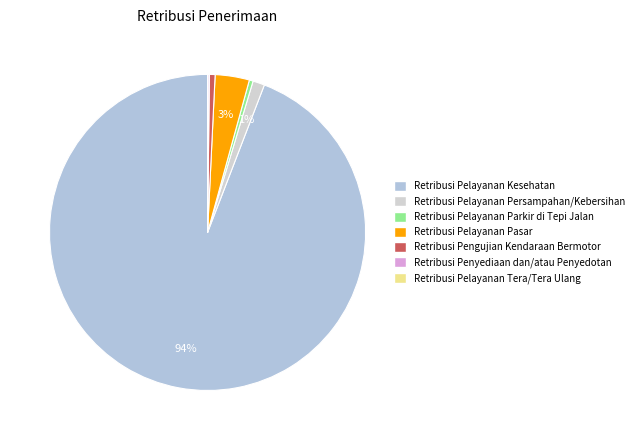

Combined, what portion of the pie is Retribusi Pengujian Kendaraan Bermotor and Retribusi Pelayanan Persampahan/Kebersihan?

1.8%